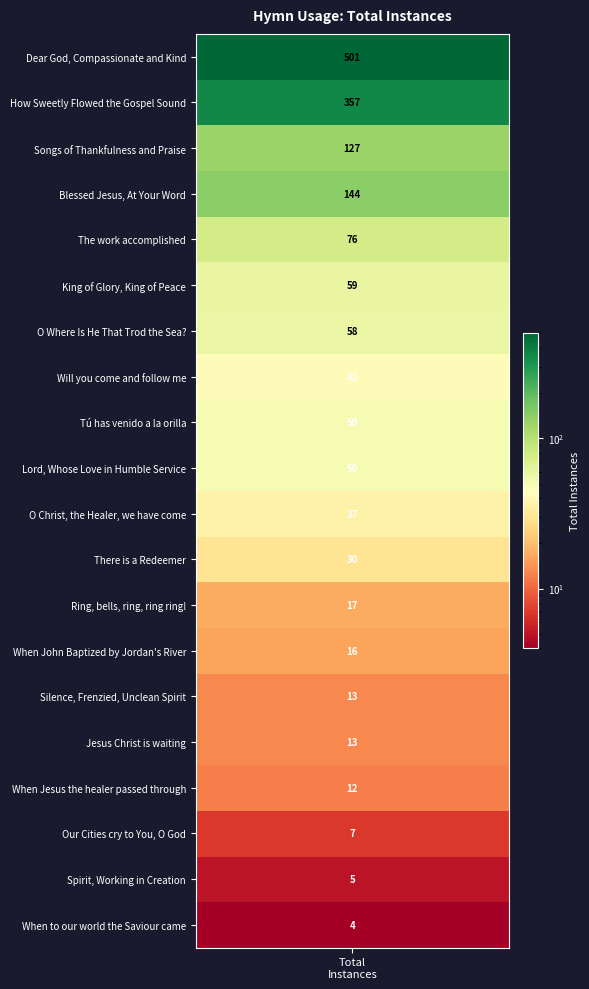

What is the smallest value displayed?

4